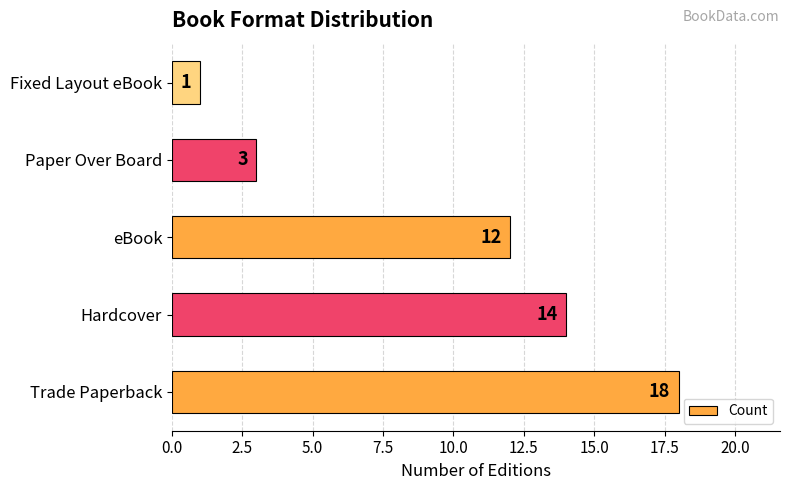

What is the average value?

10